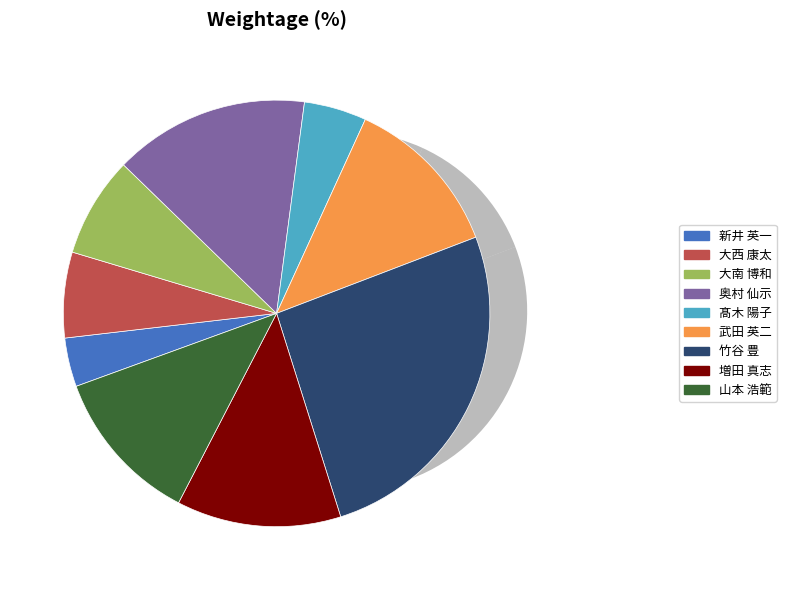

To the nearest percent, what is the difference between the 竹谷 豊 and 大南 博和 slice percentages?

18%